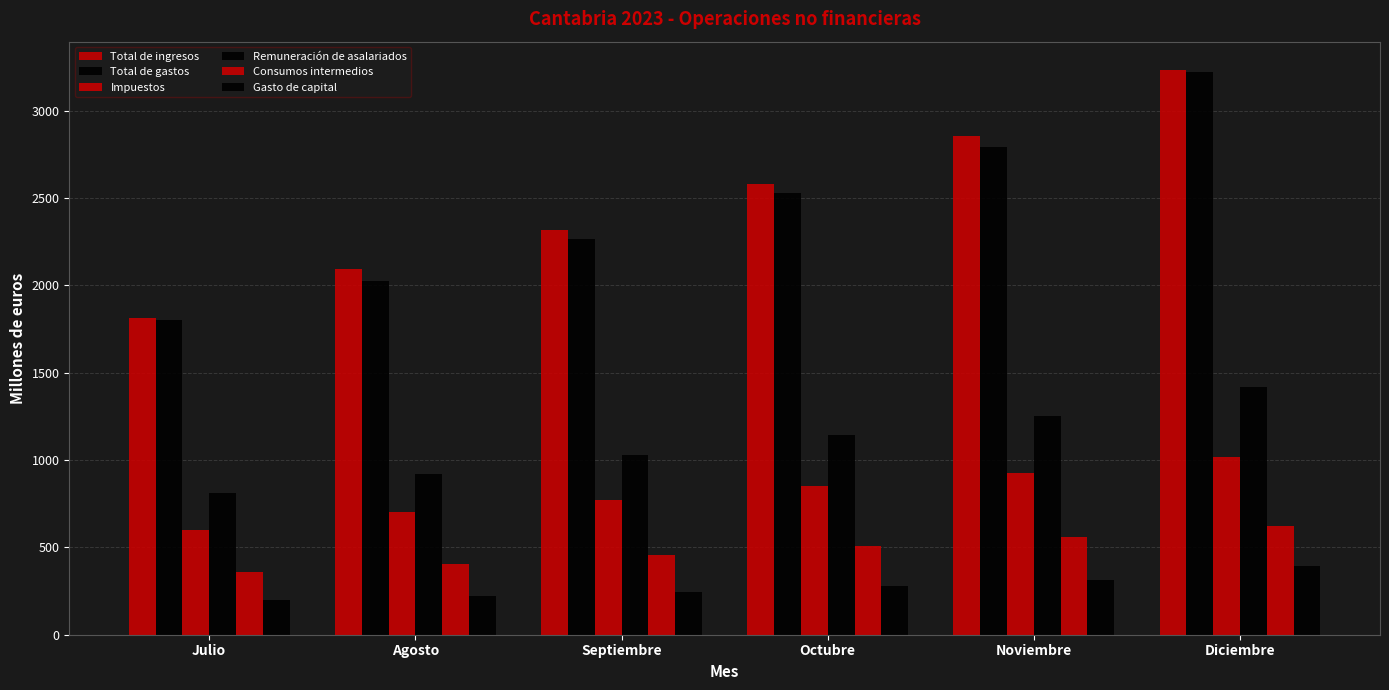

How many groups of bars are there?

6